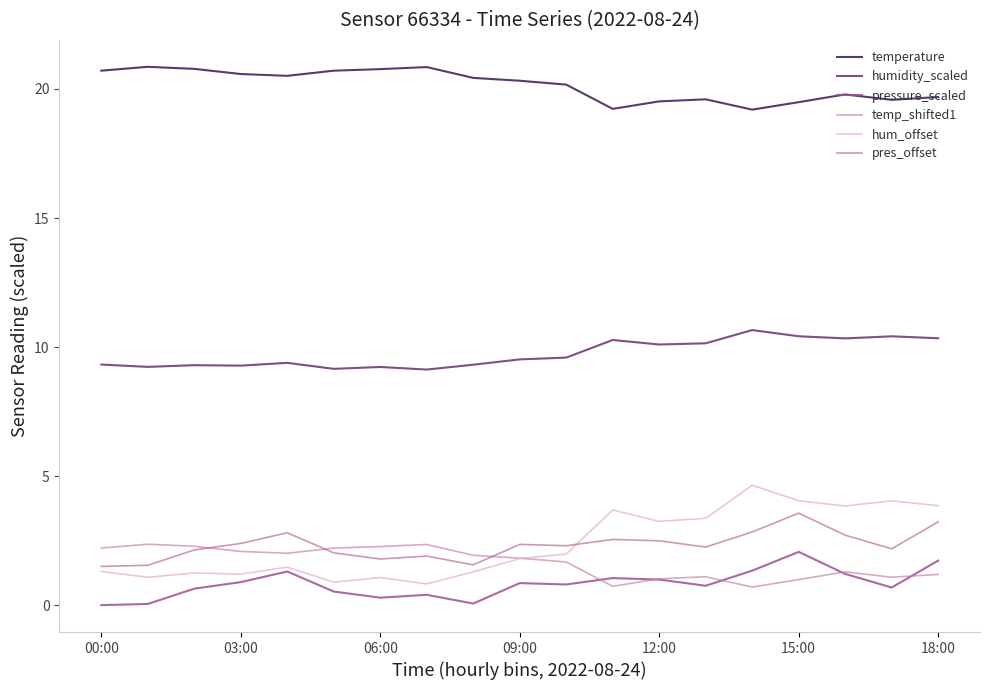

In temperature, how many points are lower than both neighbors (excluding endpoints)?

4